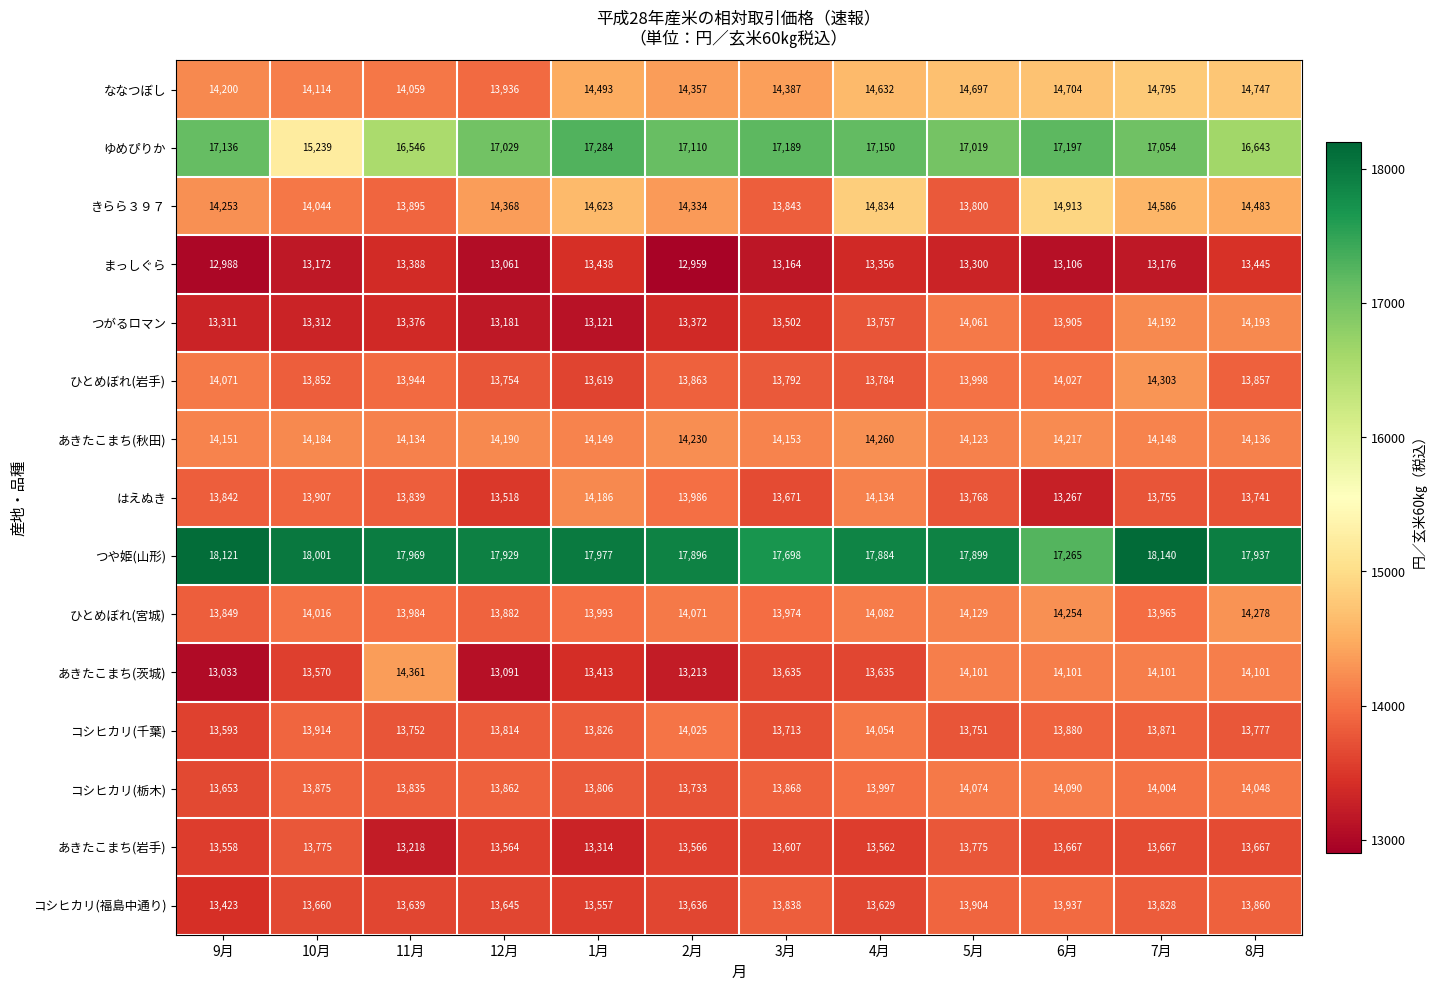

The ななつぼし series shows 14357 at 2月. True or false?

True